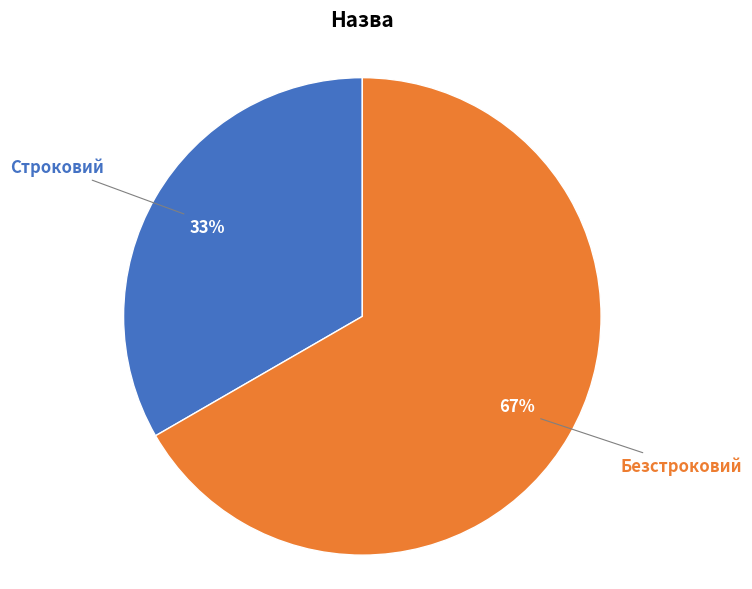

Which slice is the largest?

Безстроковий